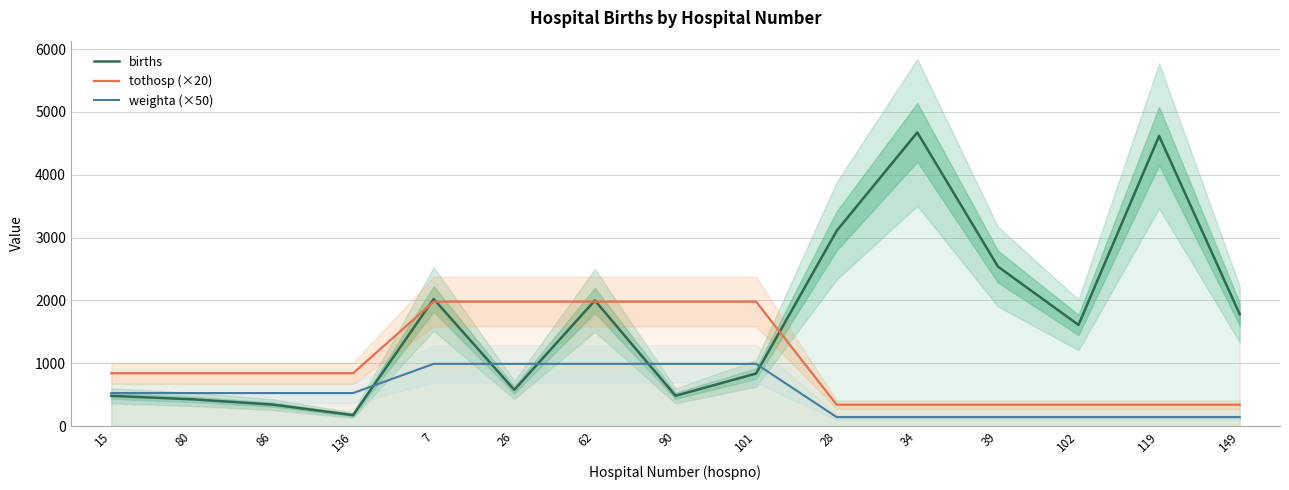

What is the minimum value for weighta (×50)?

141.7